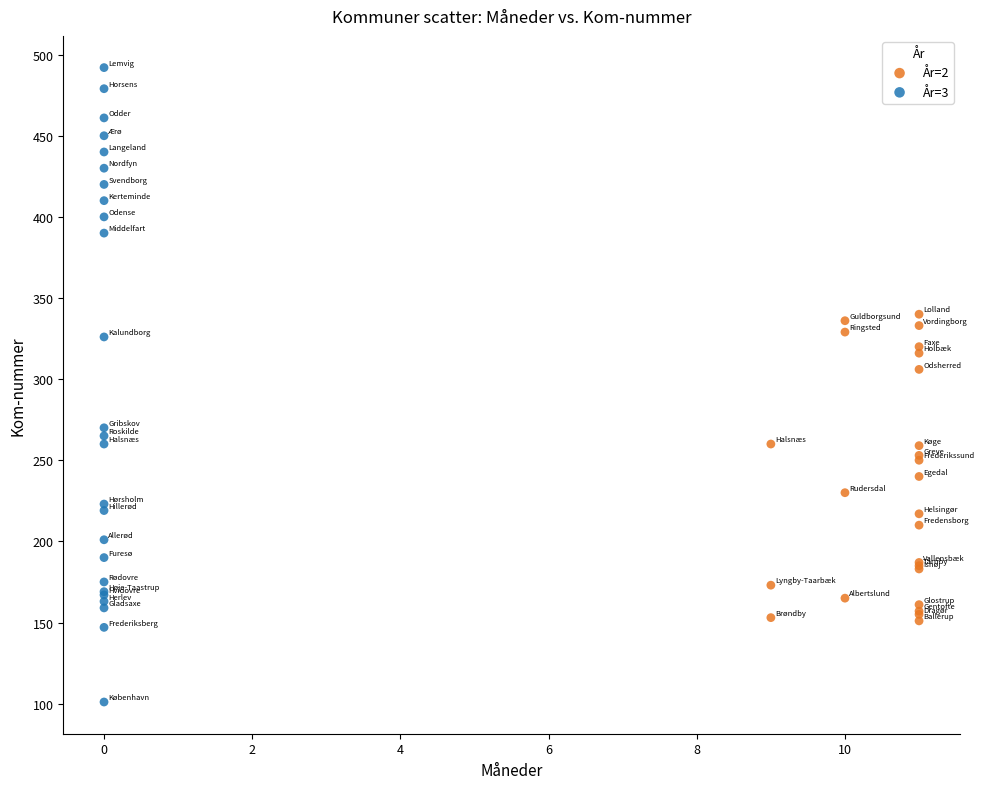

Which series reaches the minimum Y coordinate?

År=3